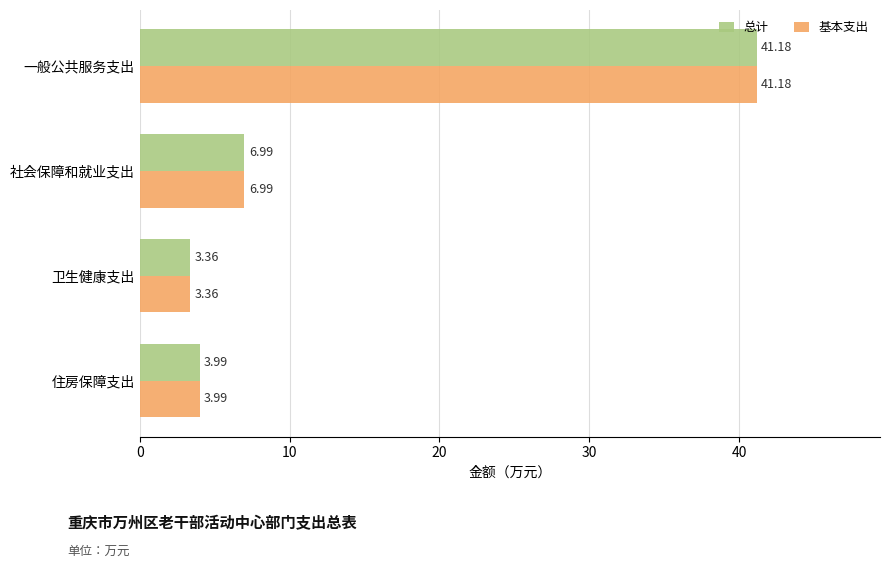

What is the average value of the 基本支出 series?

13.9